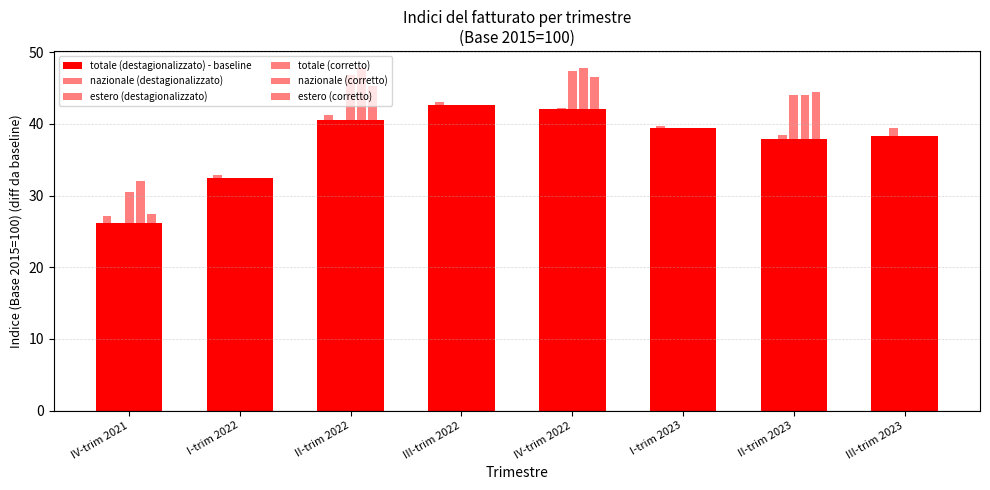

How many values in the totale (destagionalizzato) - baseline series are below 39?

4